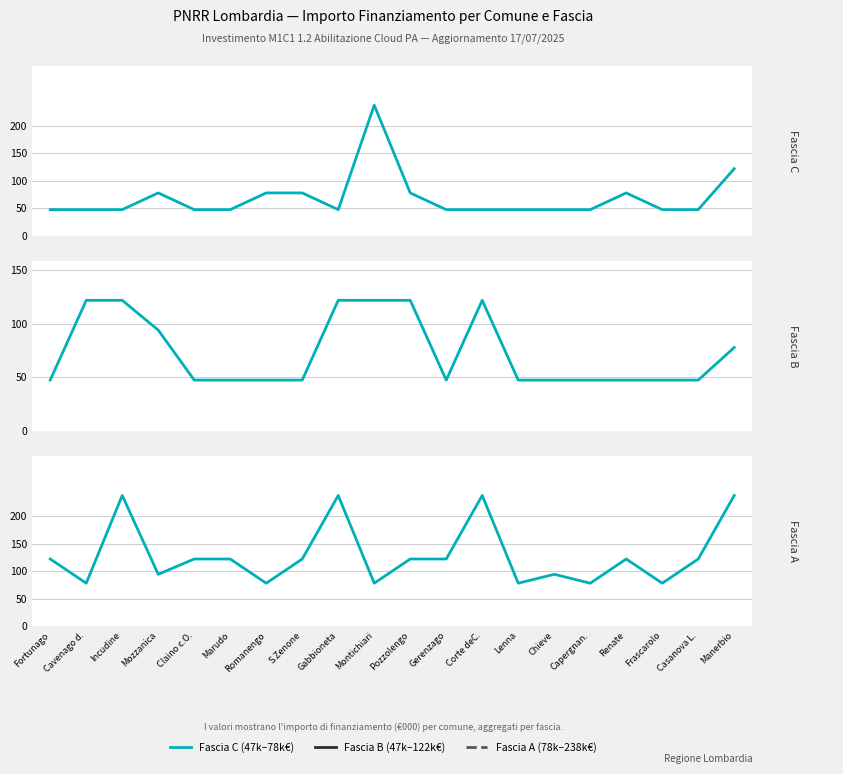

Which series has the widest spread of values?

Fascia C